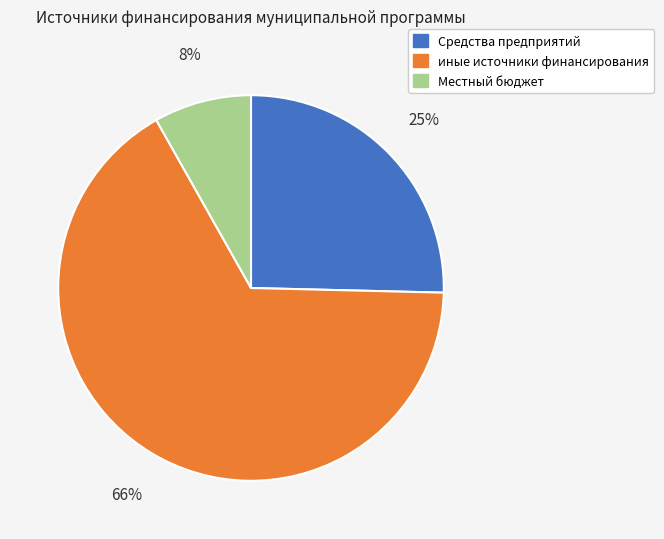

What is the largest slice in the pie chart?

иные источники финансирования